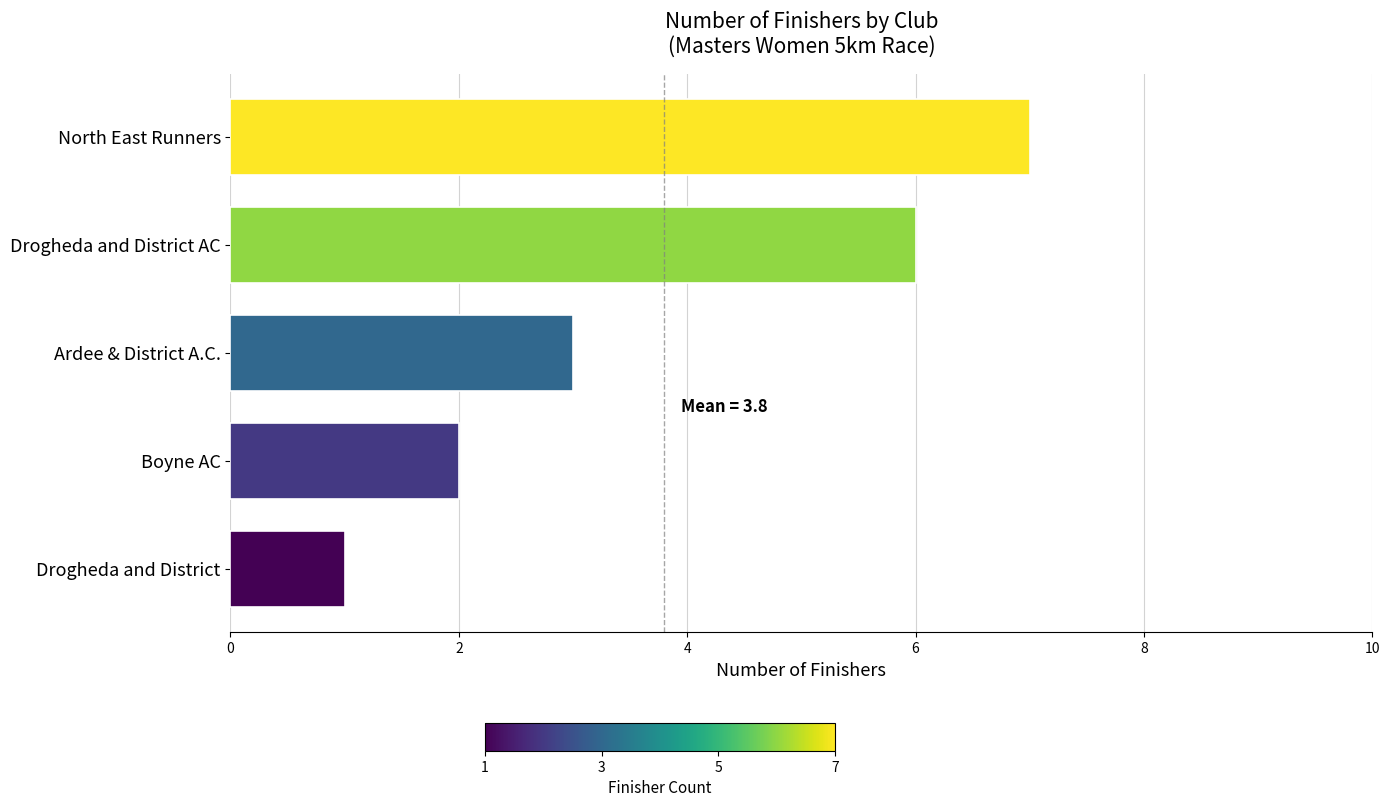

The value at Drogheda and District is 0. True or false?

False